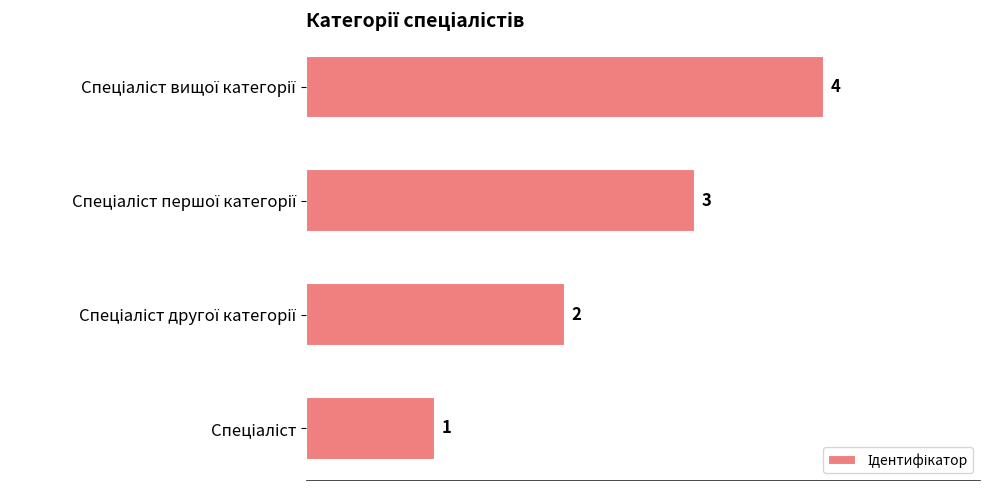

What is the maximum value shown in the chart?

4